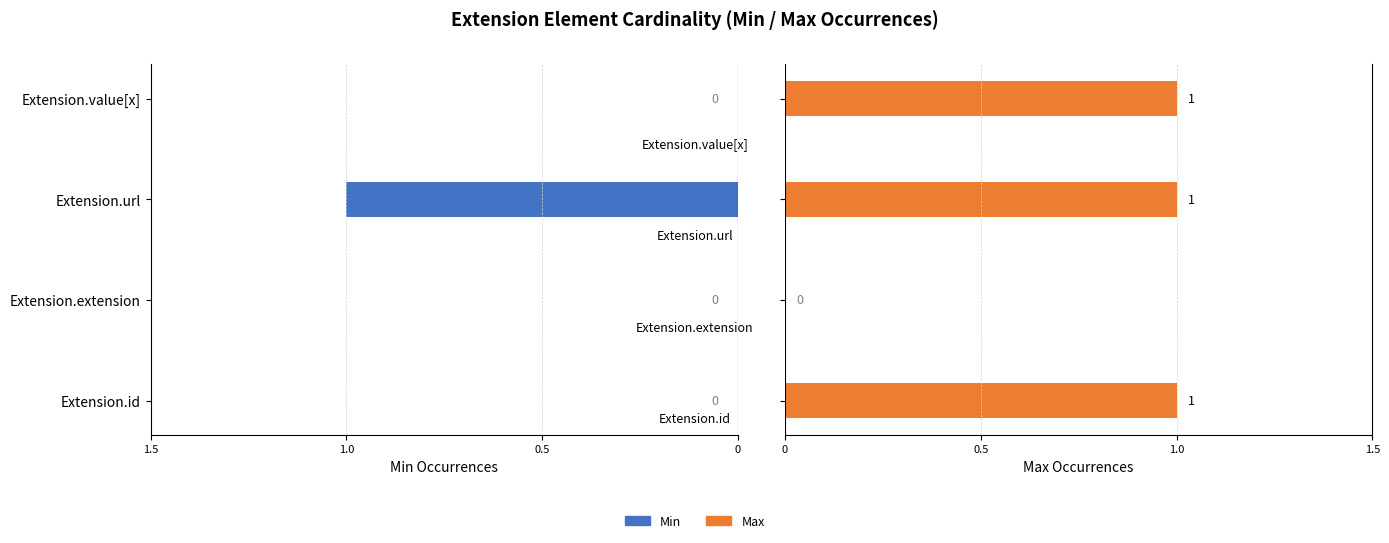

How many groups of bars are there?

4